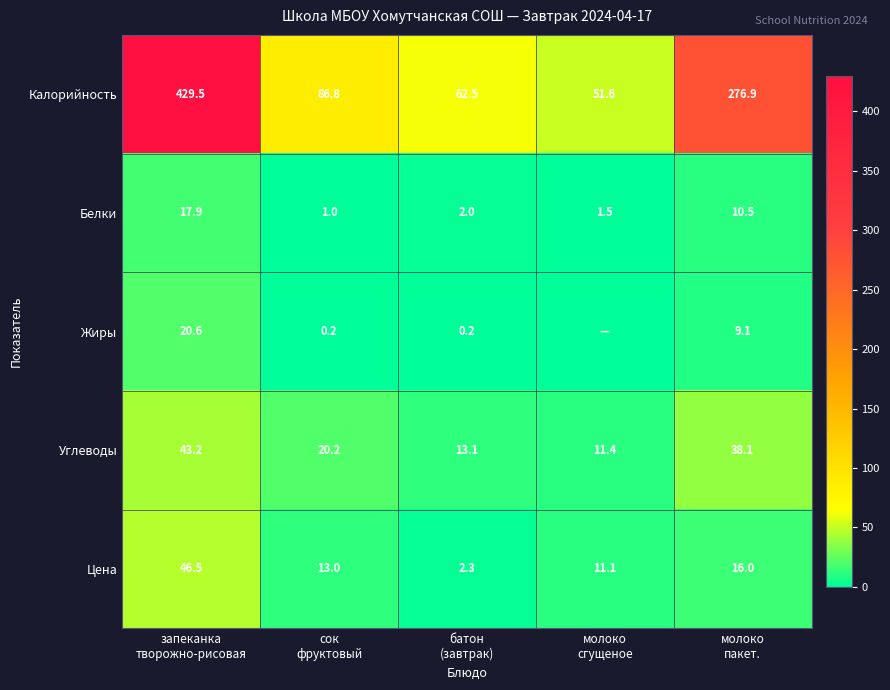

Which series changed the most between запеканка
творожно-рисовая and батон
(завтрак)?

Калорийность